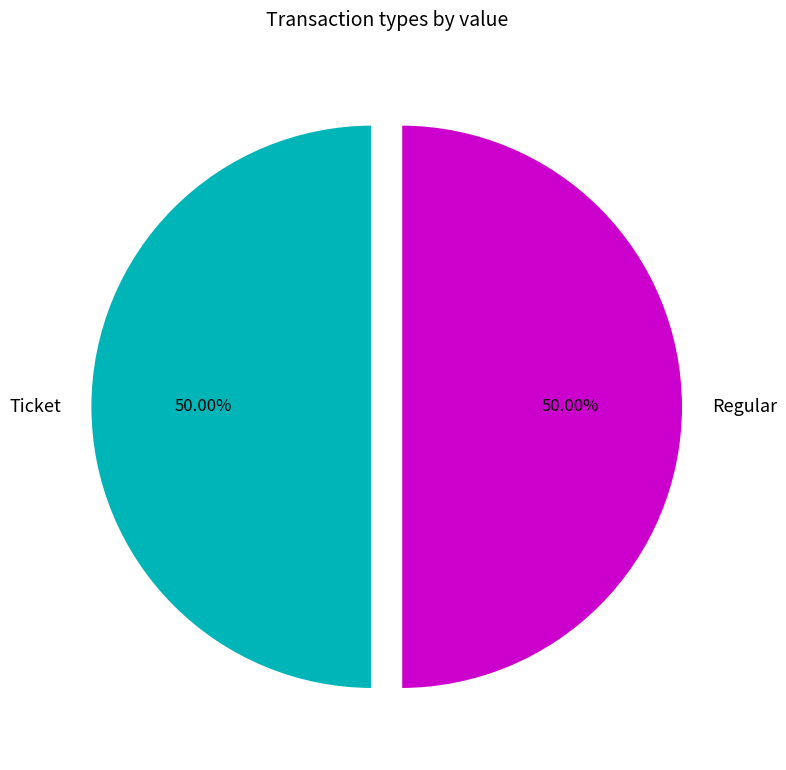

Approximately how many times larger is the value at Ticket compared to Regular?

1.0